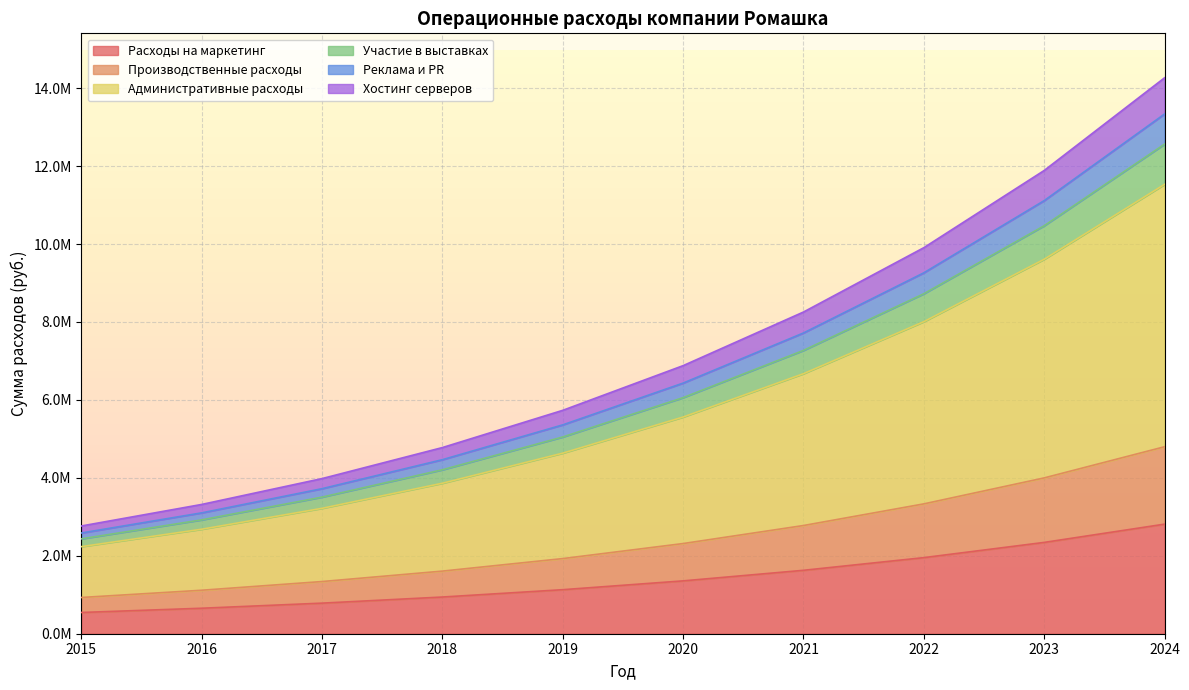

What are all the series names shown in the legend?

Расходы на маркетинг, Производственные расходы, Административные расходы, Участие в выставках, Реклама и PR, Хостинг серверов